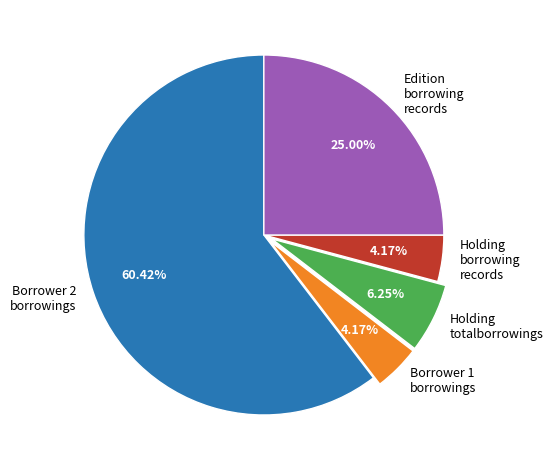

What is the ratio of the value at Holding totalborrowings to the value at Holding borrowing records?

1.5